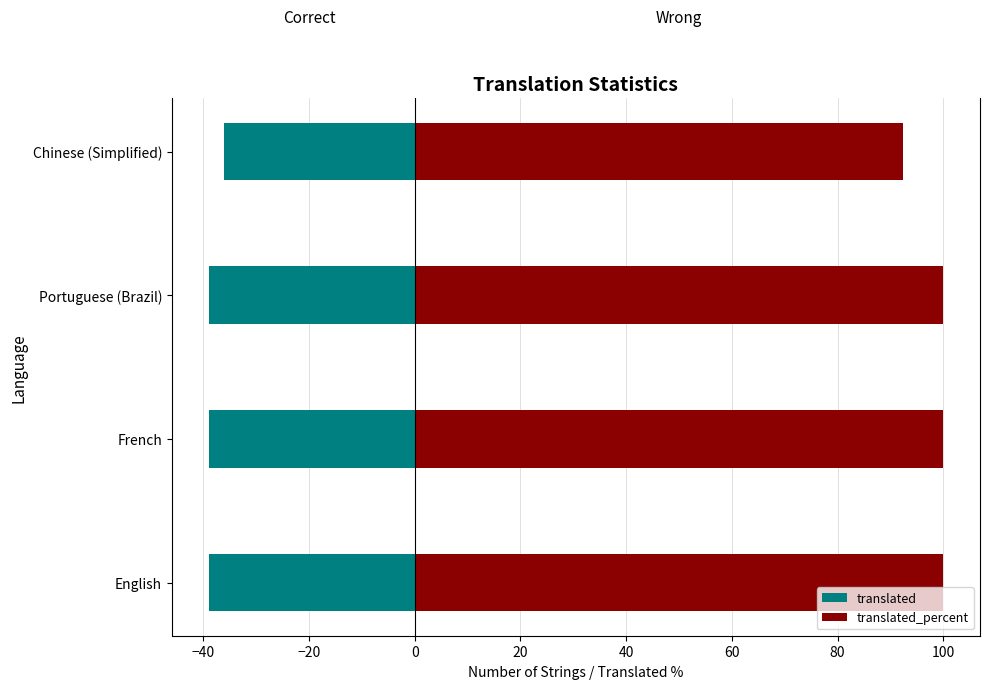

At English, list the series in order from largest to smallest.

translated_percent, translated